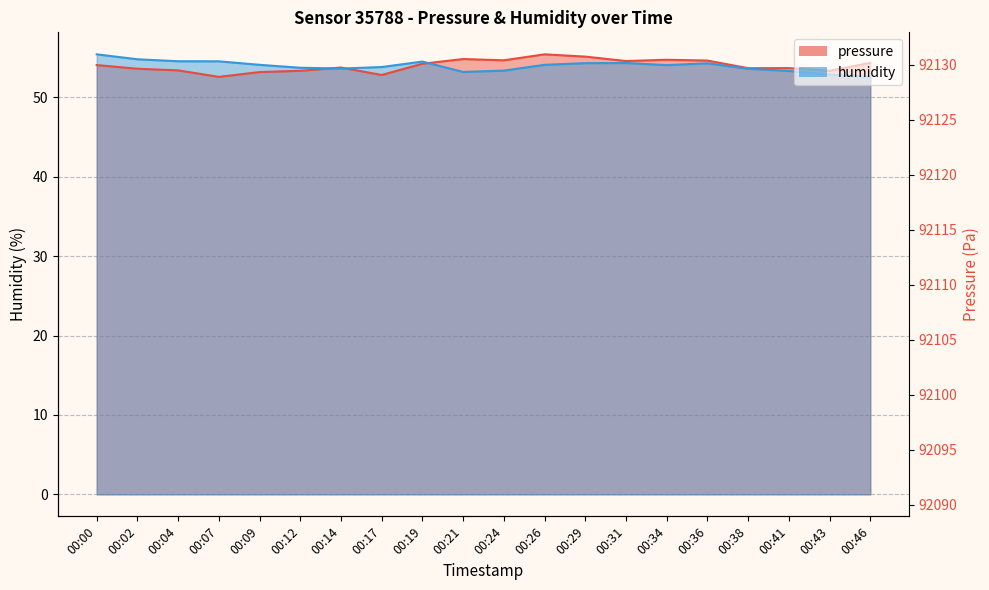

Is the value of pressure at 00:00 greater than the value of humidity at 00:29?

No